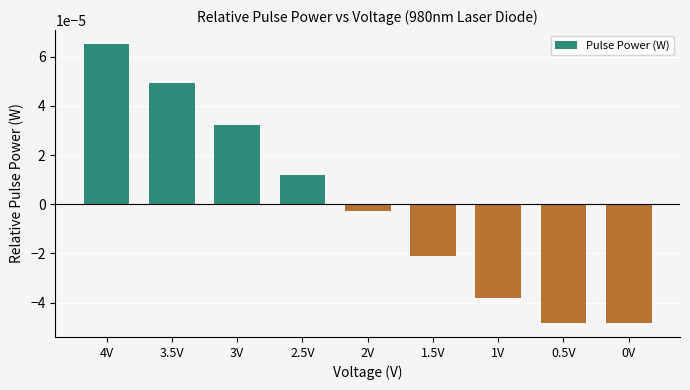

How many values are below 0?

5